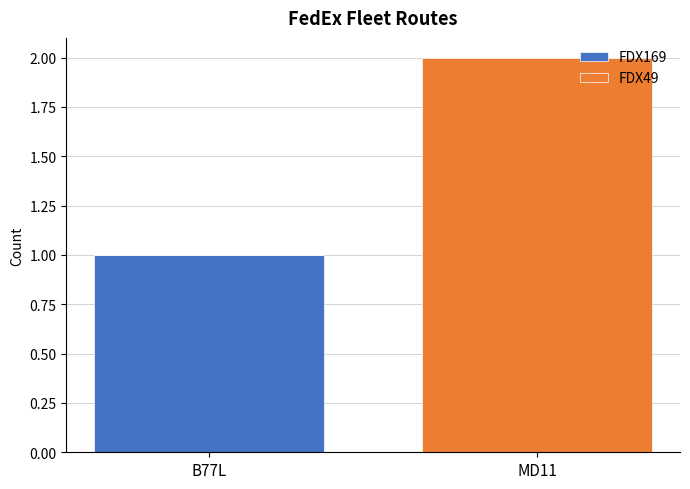

At which label does FDX169 reach its peak?

B77L